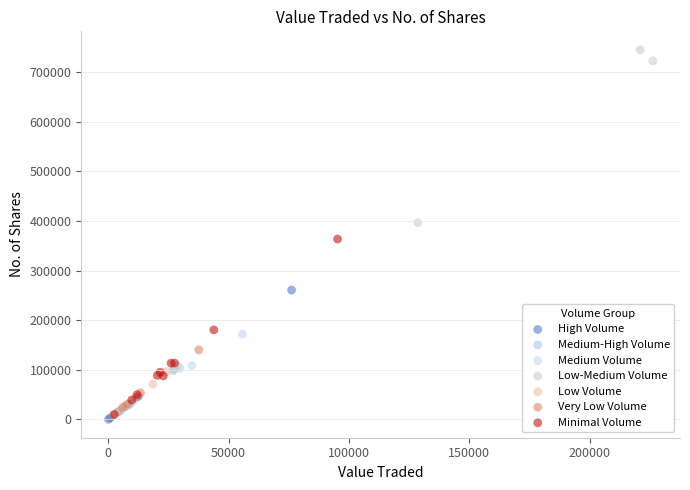

Which series has the widest spread of Y values?

Low-Medium Volume